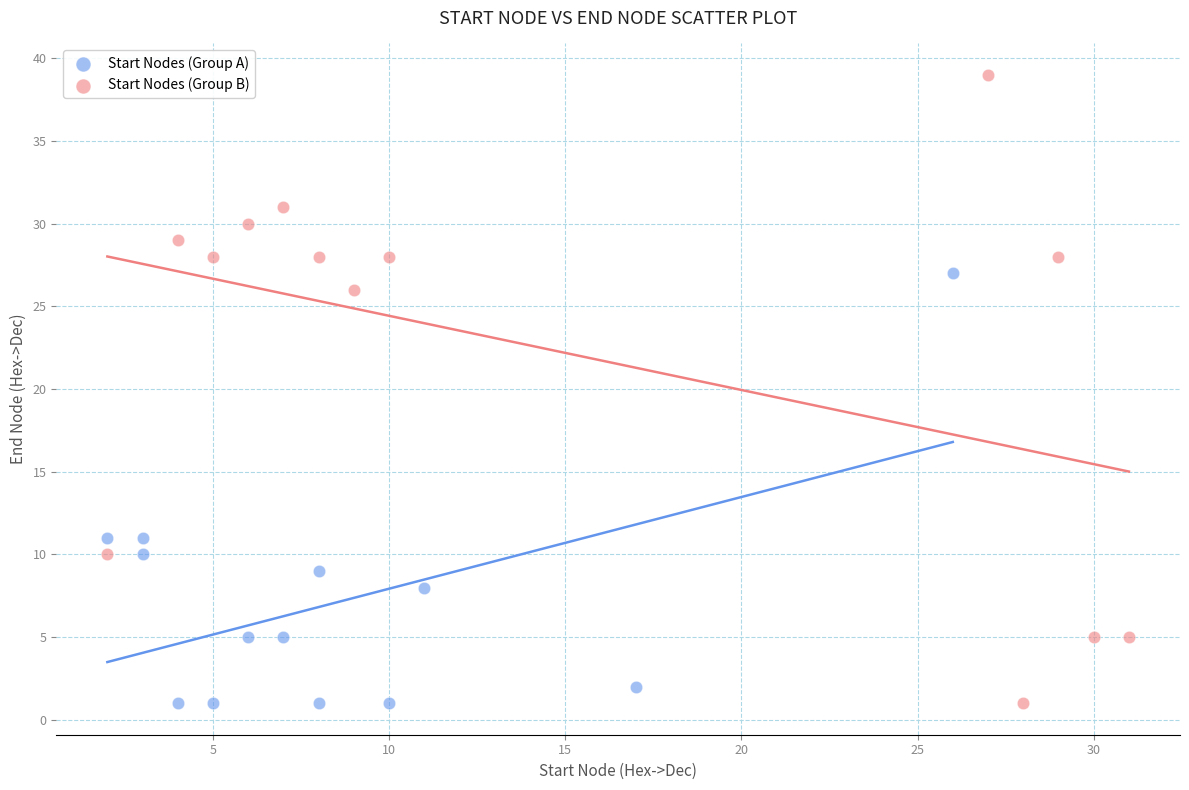

Which series contains the highest Y value?

Start Nodes (Group B)